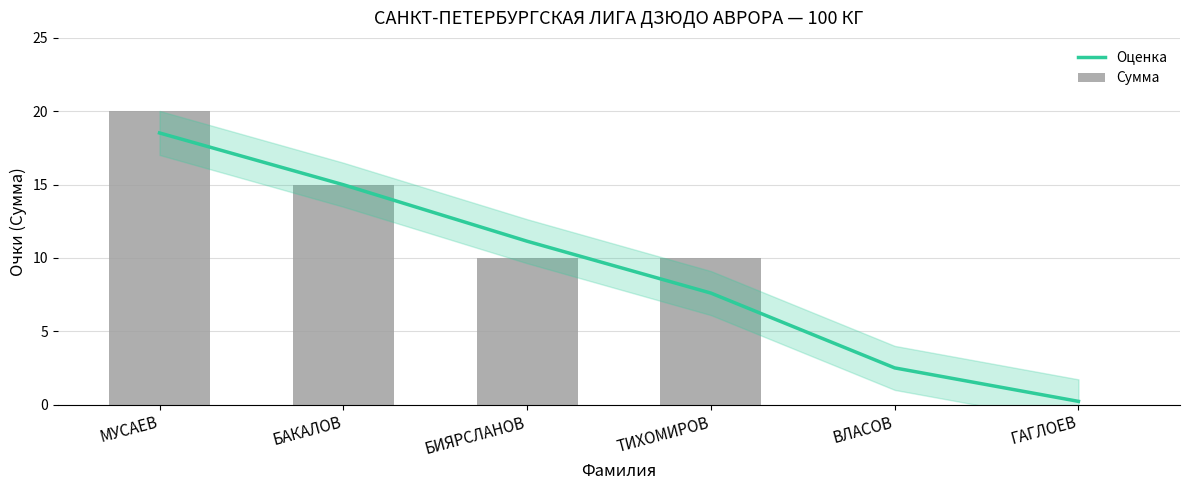

Which has a higher value, МУСАЕВ or ВЛАСОВ?

МУСАЕВ